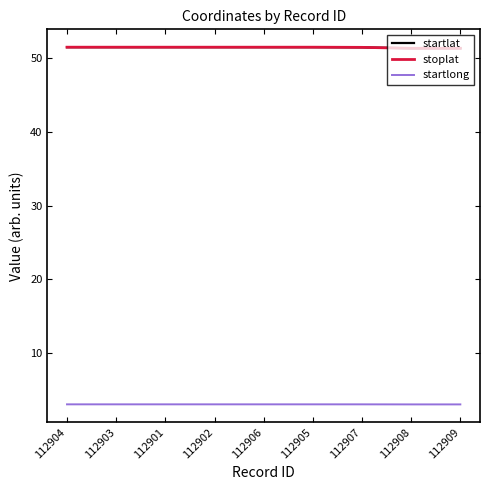

What is the smallest value displayed?

3.1